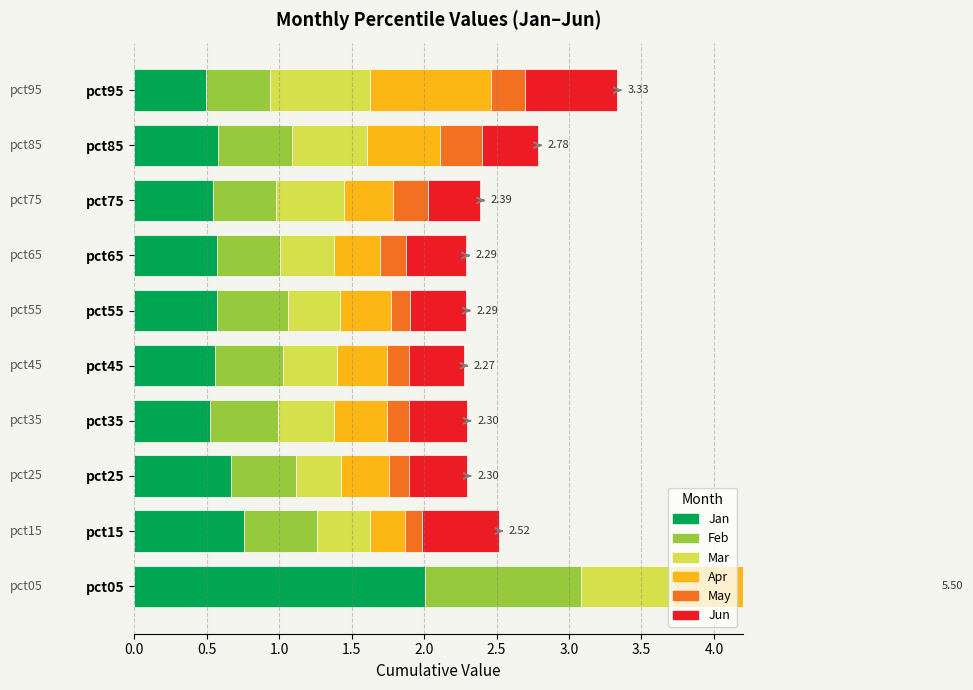

Reading right to left, transcribe all the data shown in this chart.

Jan: pct95=0.5	pct85=0.6	pct75=0.5	pct65=0.6	pct55=0.6	pct45=0.6	pct35=0.5	pct25=0.7	pct15=0.8	pct05=2.0
Feb: pct95=0.4	pct85=0.5	pct75=0.4	pct65=0.4	pct55=0.5	pct45=0.5	pct35=0.5	pct25=0.5	pct15=0.5	pct05=1.1
Mar: pct95=0.7	pct85=0.5	pct75=0.5	pct65=0.4	pct55=0.4	pct45=0.4	pct35=0.4	pct25=0.3	pct15=0.4	pct05=0.6
Apr: pct95=0.8	pct85=0.5	pct75=0.3	pct65=0.3	pct55=0.4	pct45=0.4	pct35=0.4	pct25=0.3	pct15=0.2	pct05=0.6
May: pct95=0.2	pct85=0.3	pct75=0.2	pct65=0.2	pct55=0.1	pct45=0.1	pct35=0.2	pct25=0.1	pct15=0.1	pct05=0.1
Jun: pct95=0.6	pct85=0.4	pct75=0.4	pct65=0.4	pct55=0.4	pct45=0.4	pct35=0.4	pct25=0.4	pct15=0.5	pct05=1.0